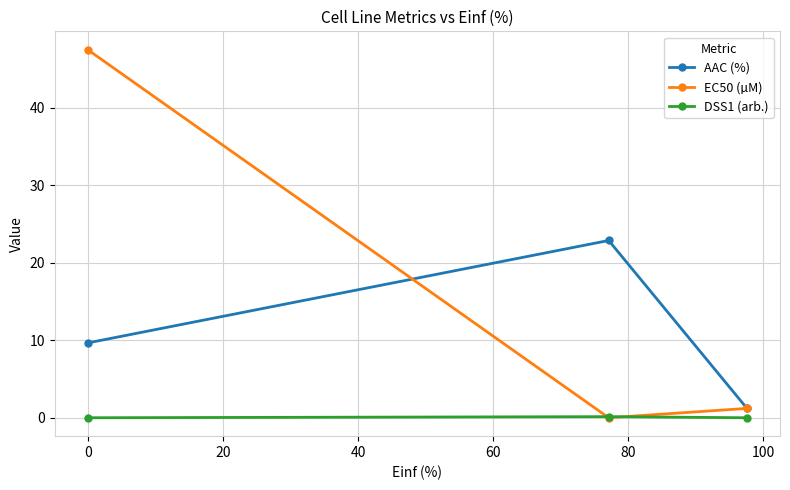

How many lines are shown in the chart?

3